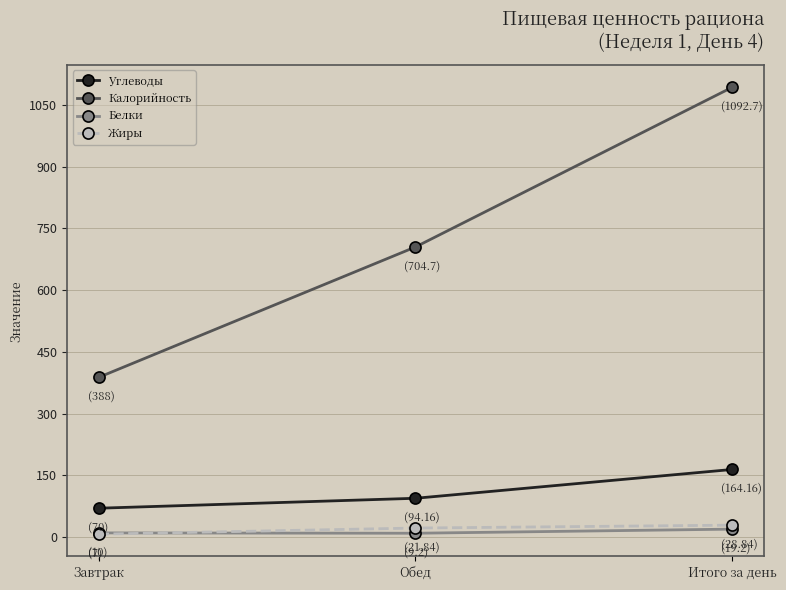

What is the total value across all series at Обед?

829.9